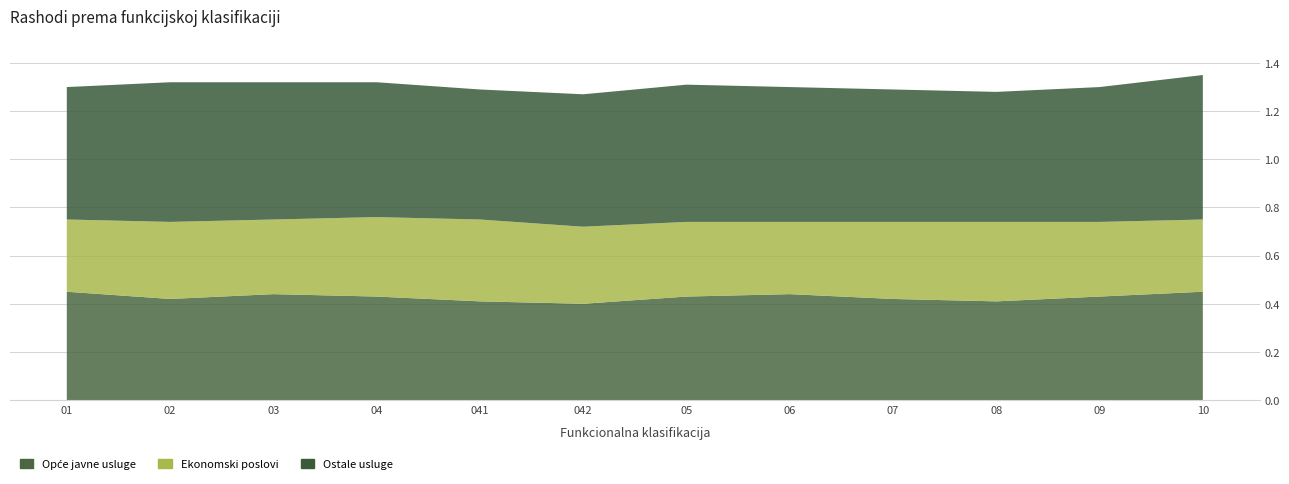

Reading left to right, extract all data points from this chart.

Opće javne usluge: 01=0.5	02=0.4	03=0.4	04=0.4	041=0.4	042=0.4	05=0.4	06=0.4	07=0.4	08=0.4	09=0.4	10=0.5
Ekonomski poslovi: 01=0.3	02=0.3	03=0.3	04=0.3	041=0.3	042=0.3	05=0.3	06=0.3	07=0.3	08=0.3	09=0.3	10=0.3
Ostale usluge: 01=0.6	02=0.6	03=0.6	04=0.6	041=0.5	042=0.6	05=0.6	06=0.6	07=0.6	08=0.5	09=0.6	10=0.6